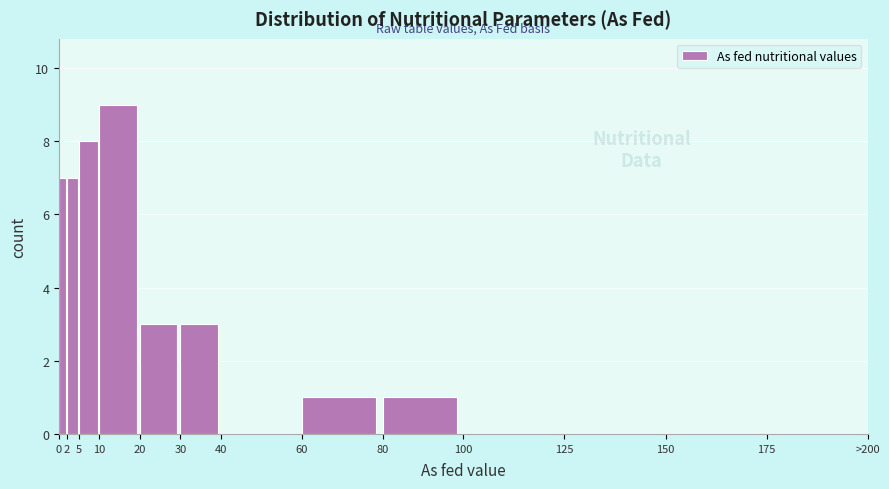

Reading left to right, list all the values displayed in this chart.

0=7	2=7	5=8	10=9	20=3	30=3	40=0	60=1	80=1	100=0	125=0	150=0	175=0